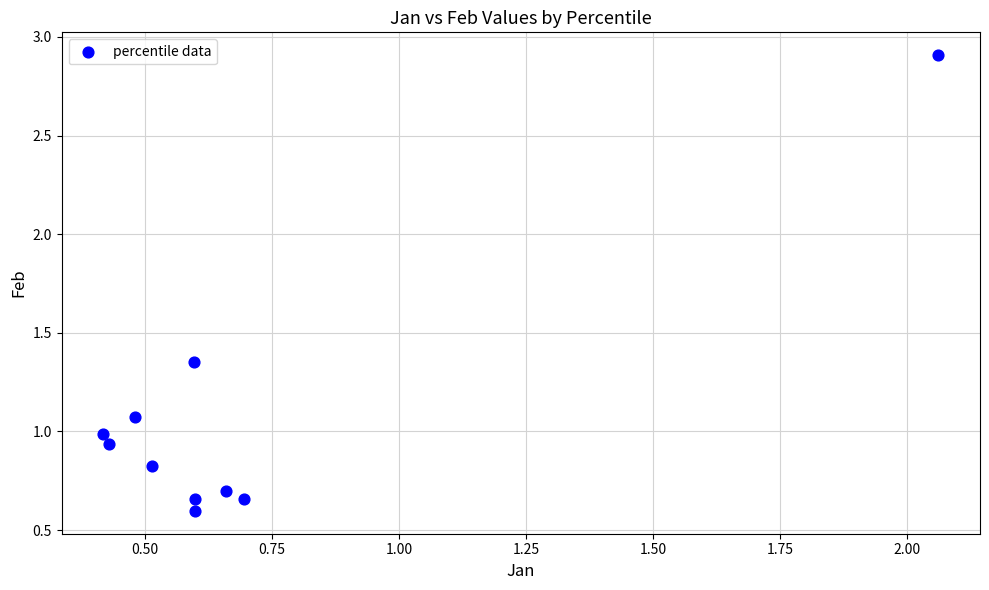

What is the range of Y values (max minus min)?

2.3